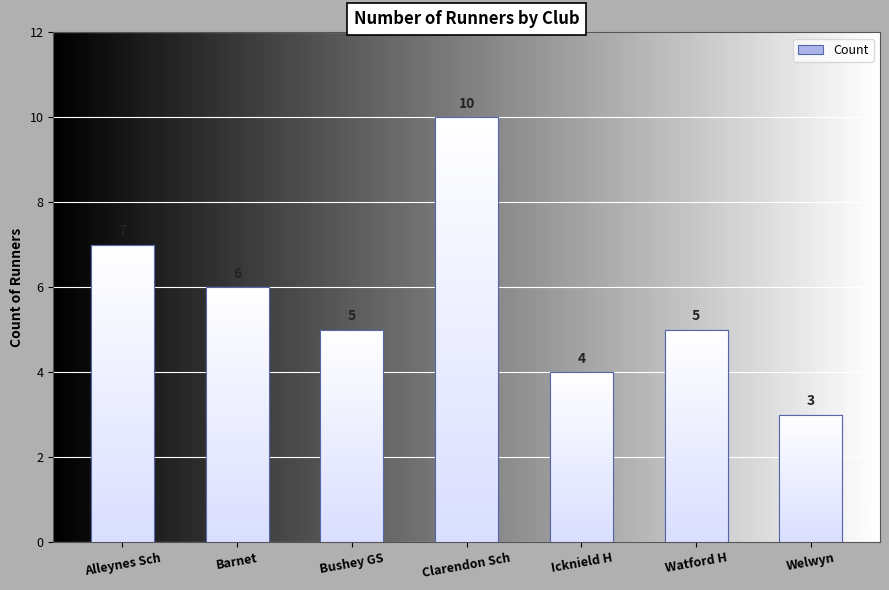

What is the ratio of the value at Watford H to the value at Welwyn?

1.7